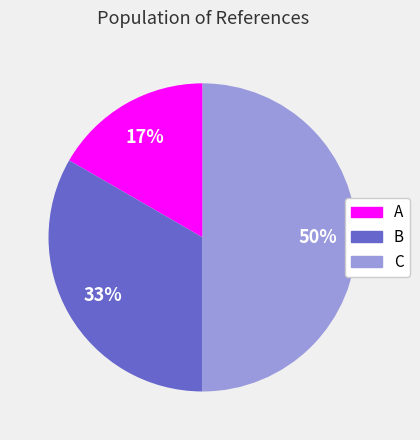

To the nearest percent, what percentage of the pie is C?

50%